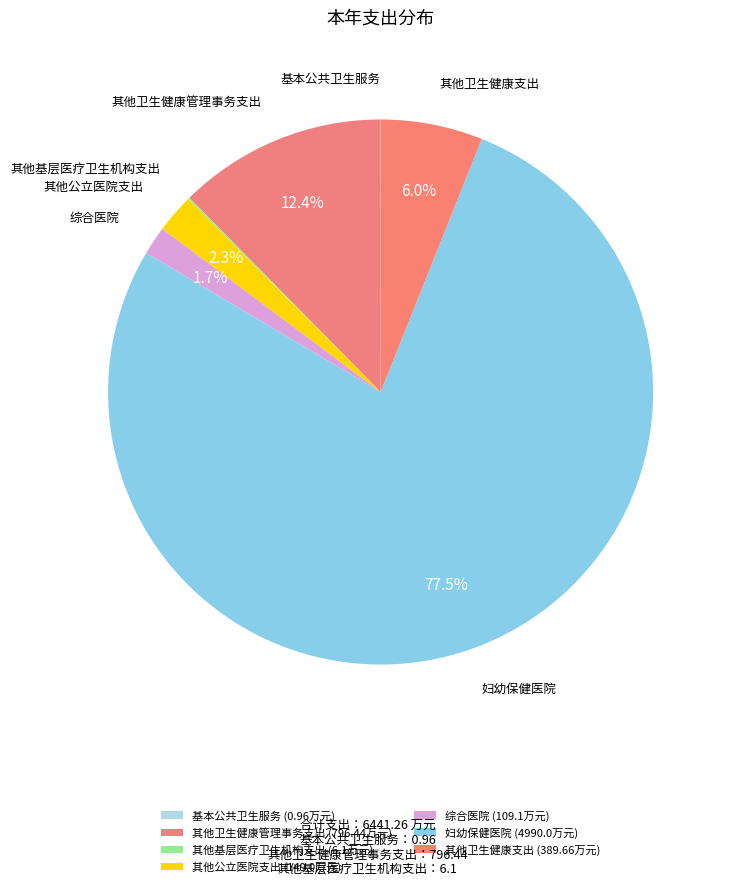

Which slice is the largest?

妇幼保健医院